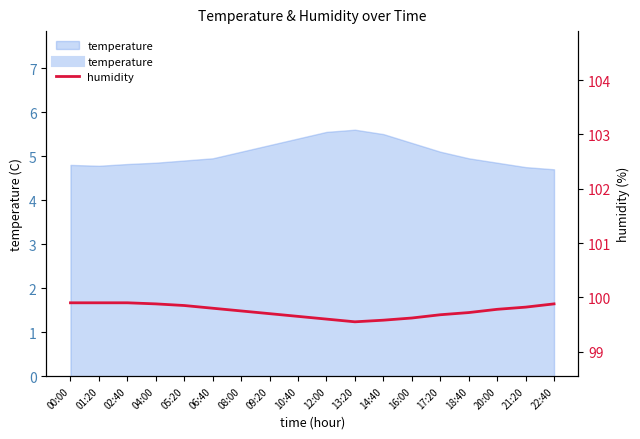

What is the greatest value displayed?

99.9